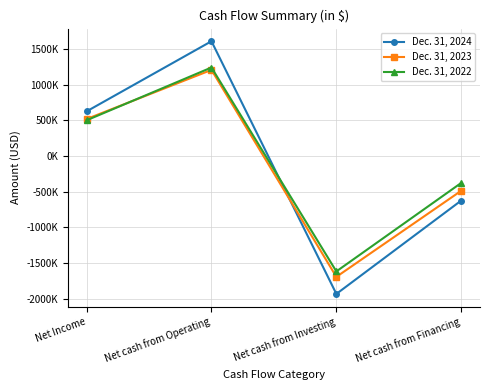

At which category is the sum across all series the highest?

Net cash from Operating